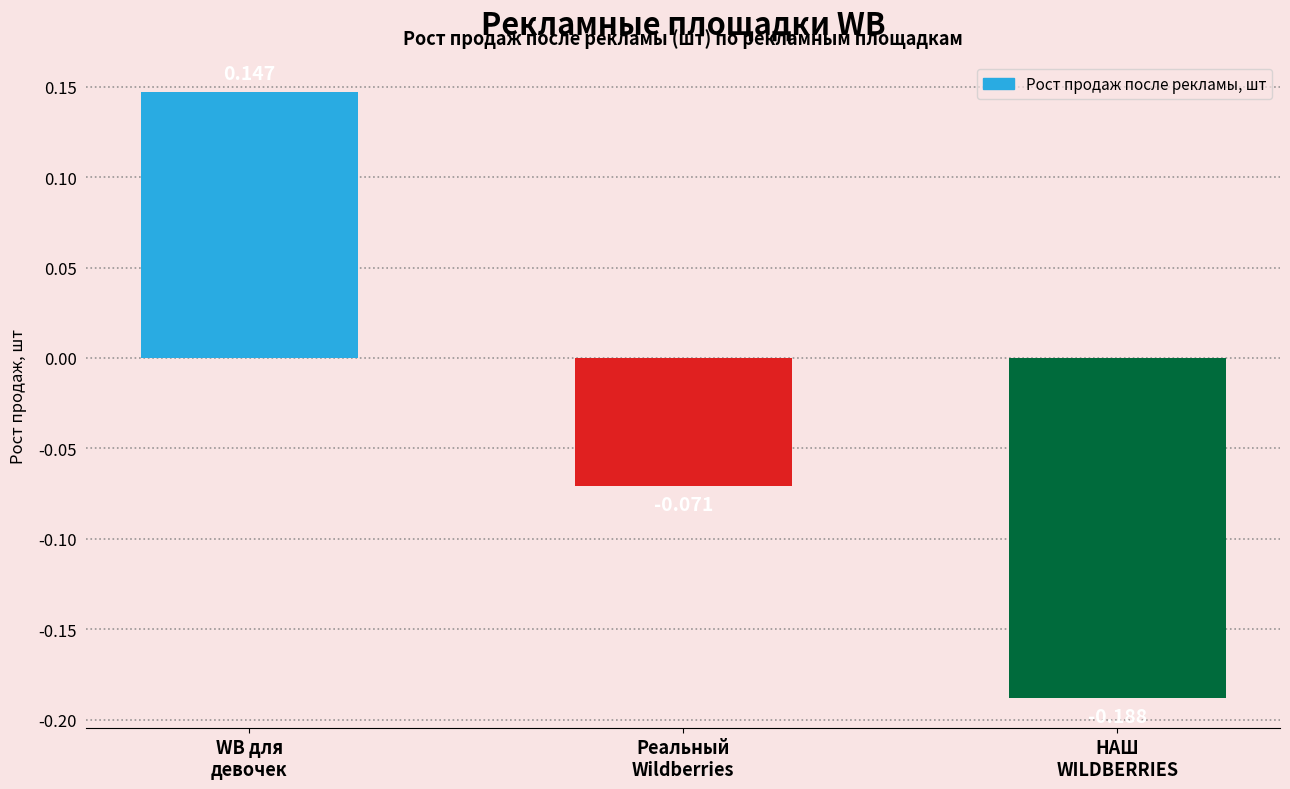

What position from the right is Реальный
Wildberries?

2